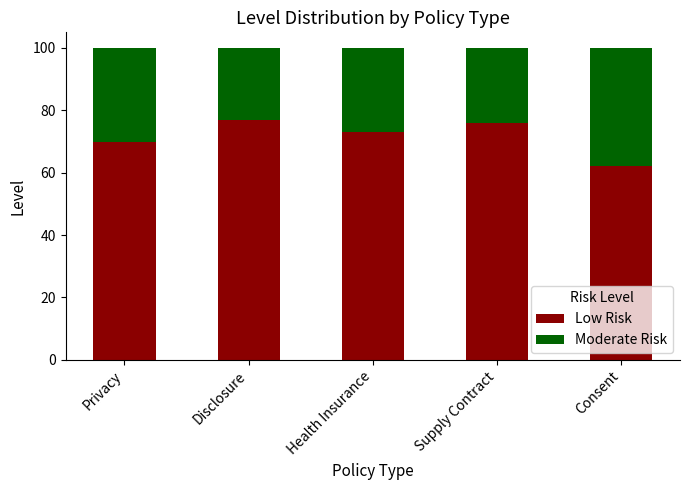

What position from the left is Privacy?

1